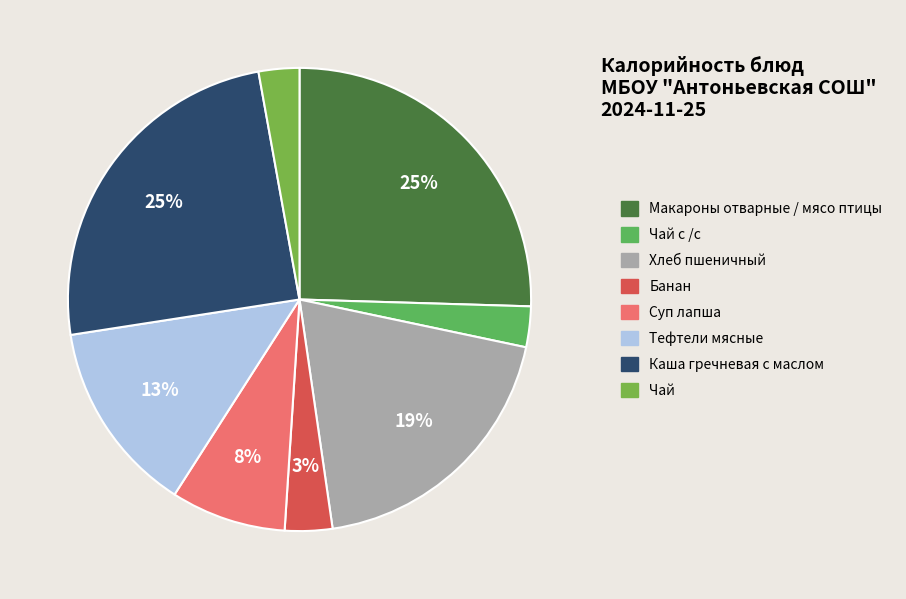

How many slices are in this pie chart?

8